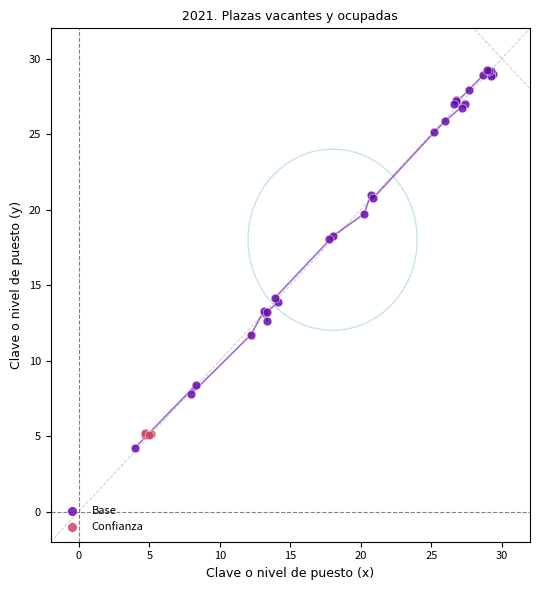

Which series contains the highest Y value?

Base